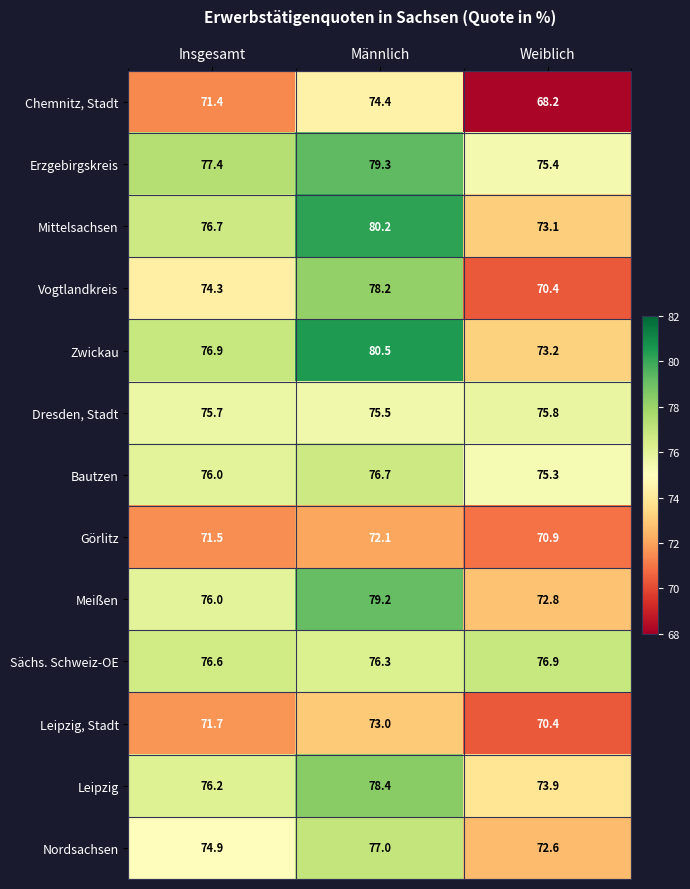

At how many categories does at least one series exceed 74?

3